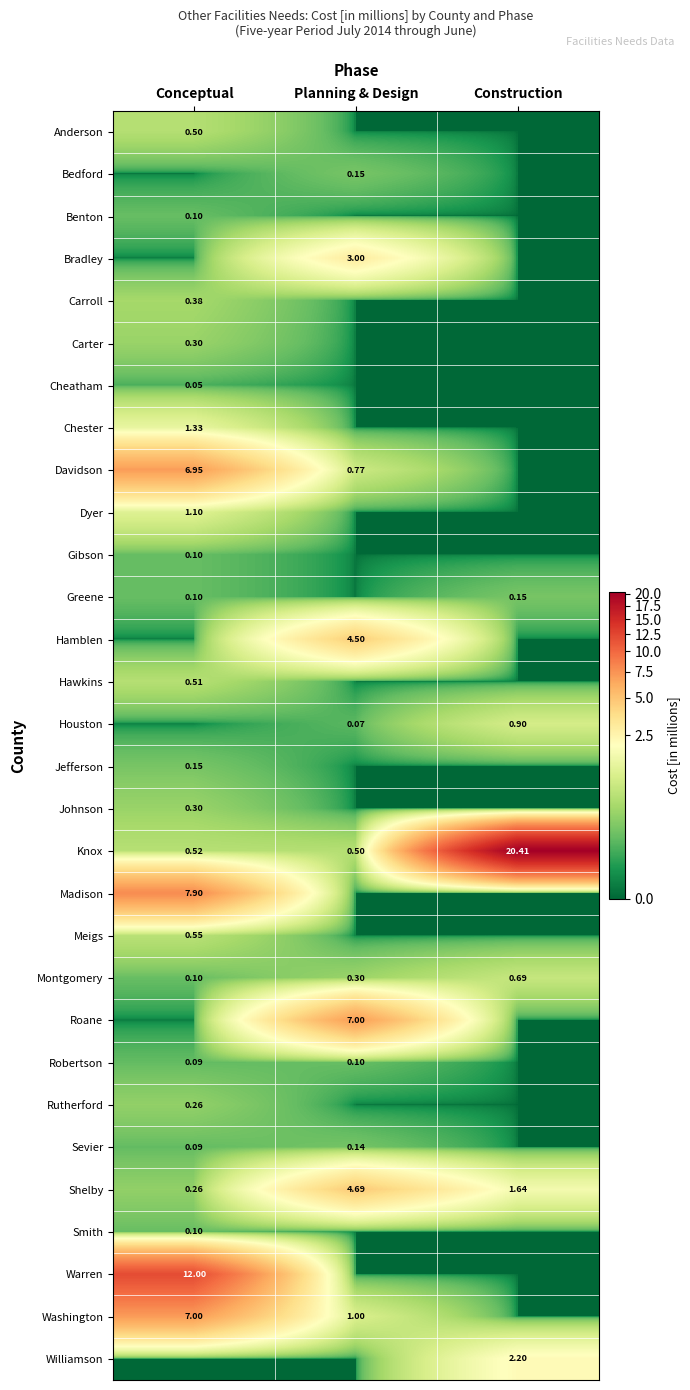

Is it true that Washington equals 3.4 at Conceptual?

False